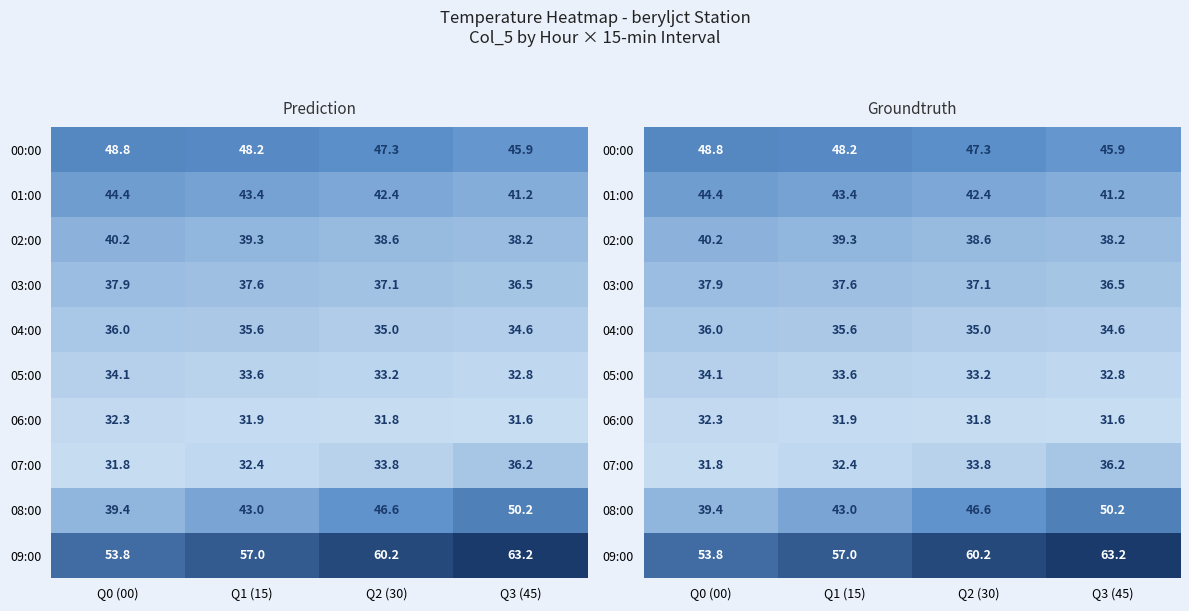

What is the maximum value for 08:00?

50.2